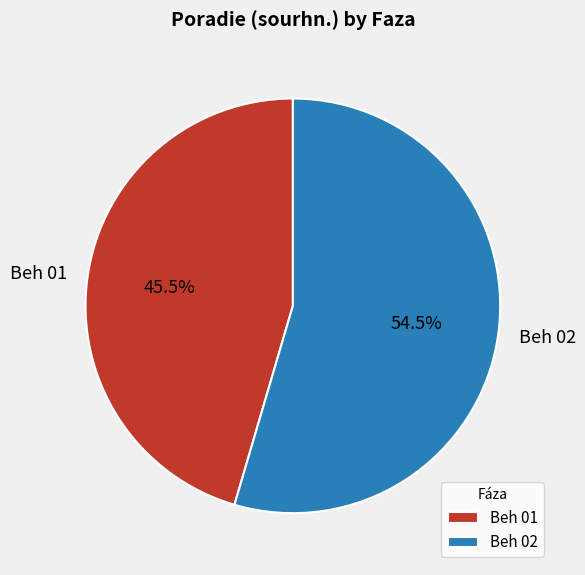

Is there a majority slice in this chart?

Yes